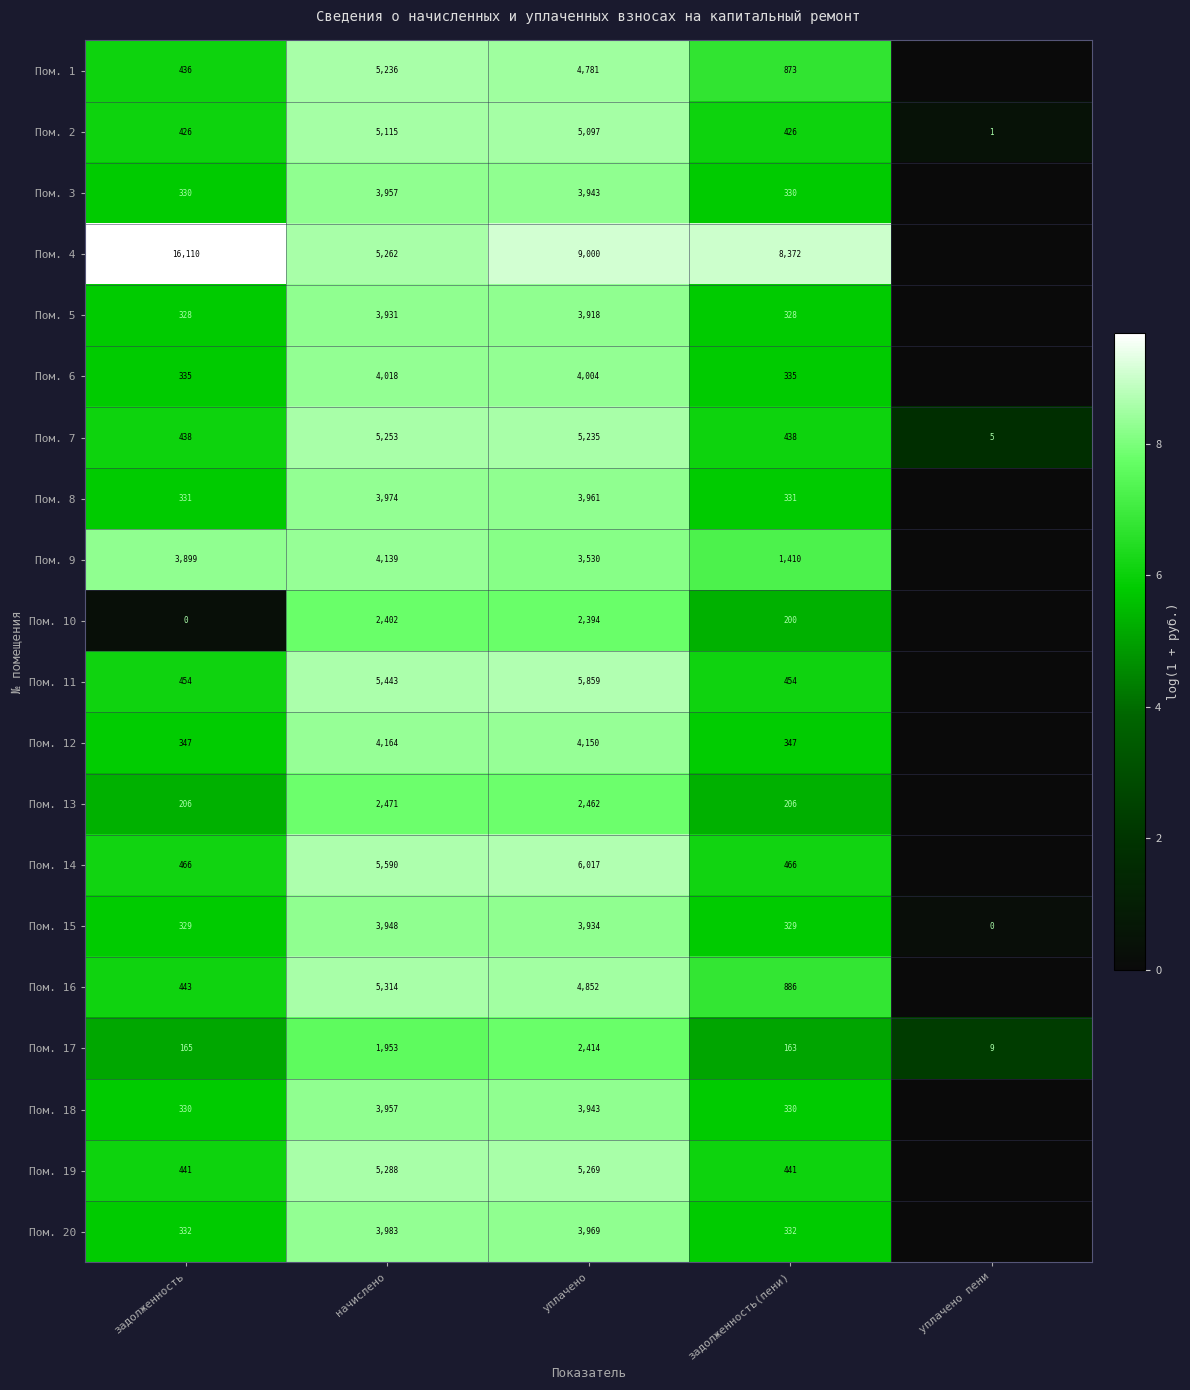

Which category has the highest value across all series?

задолженность